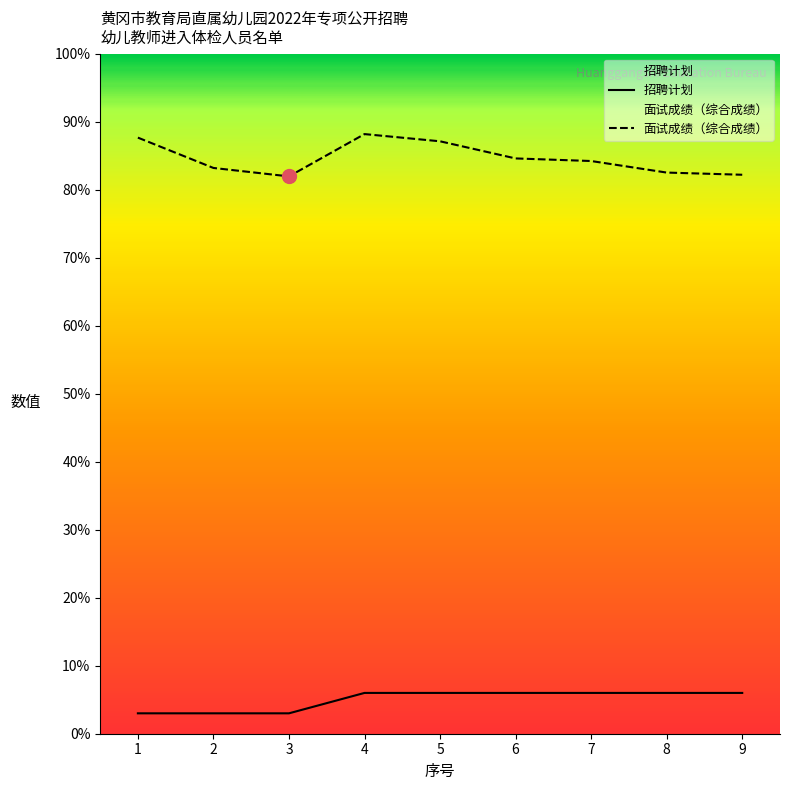

What is the difference between the maximum and minimum values in the 招聘计划 series?

3.0